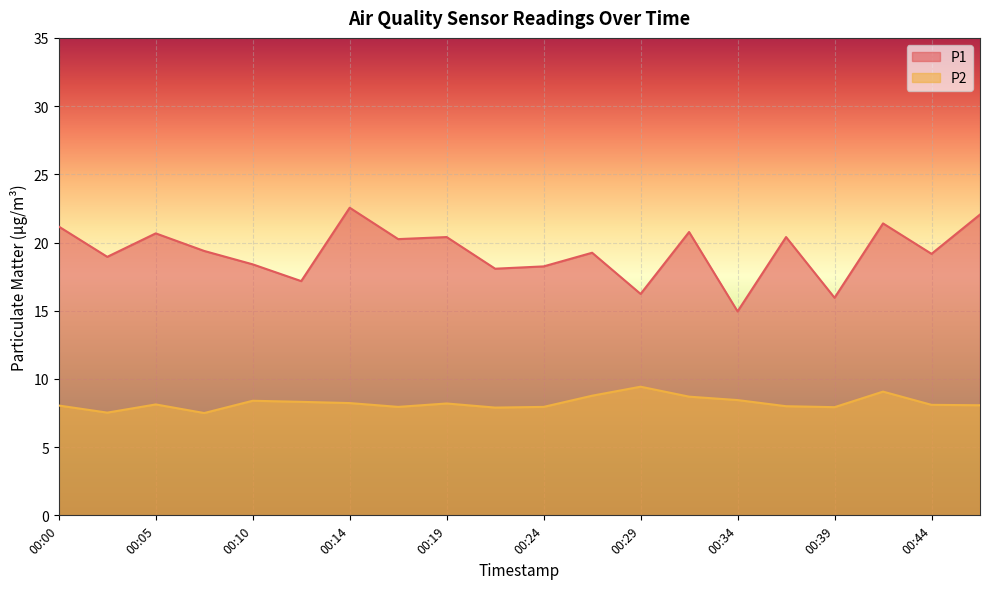

What is the average value of the P2 series?

8.2